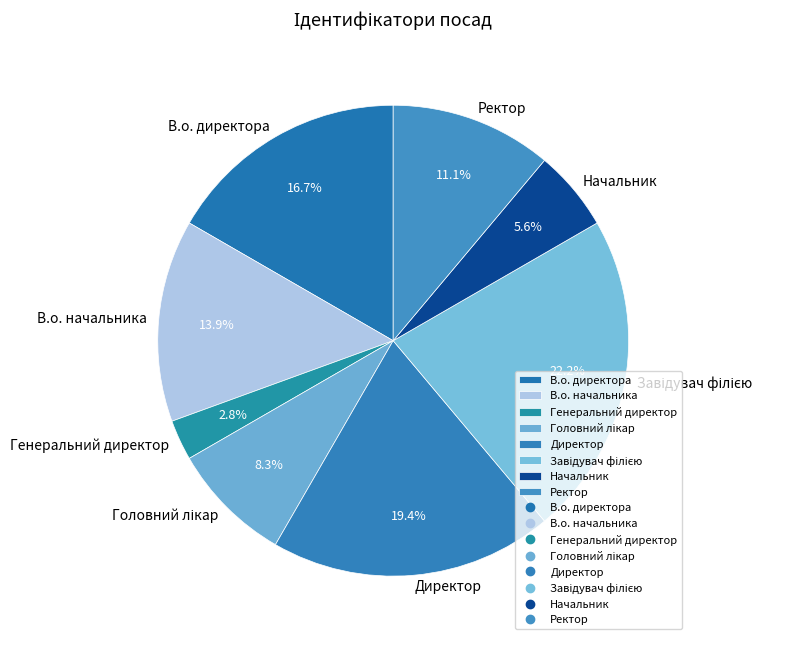

Is there any slice that represents more than half of the pie?

No